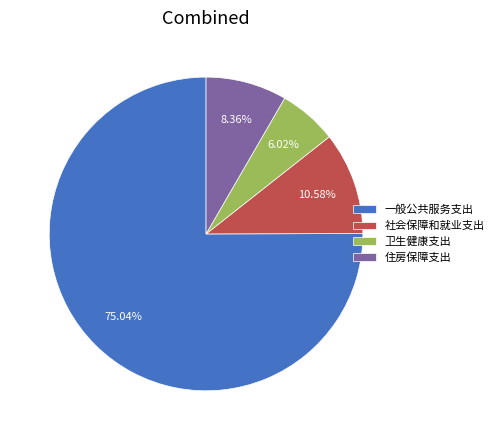

Rank the categories by value from lowest to highest.

卫生健康支出, 住房保障支出, 社会保障和就业支出, 一般公共服务支出